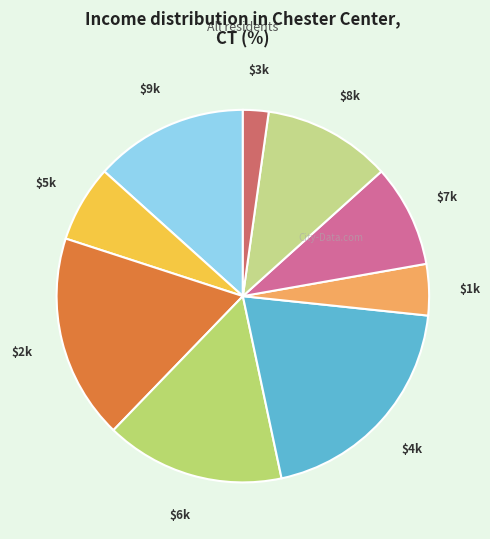

Count the number of slices in the pie.

9